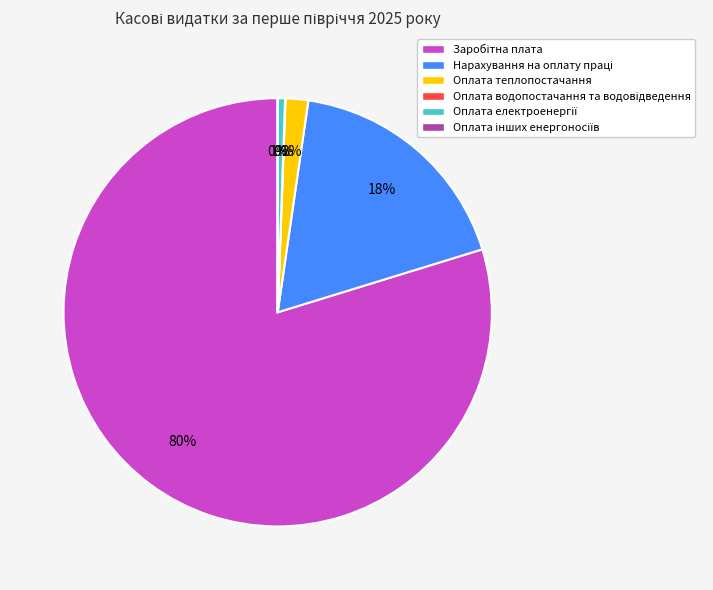

To the nearest percent, what percentage of the pie is Оплата теплопостачання?

2%